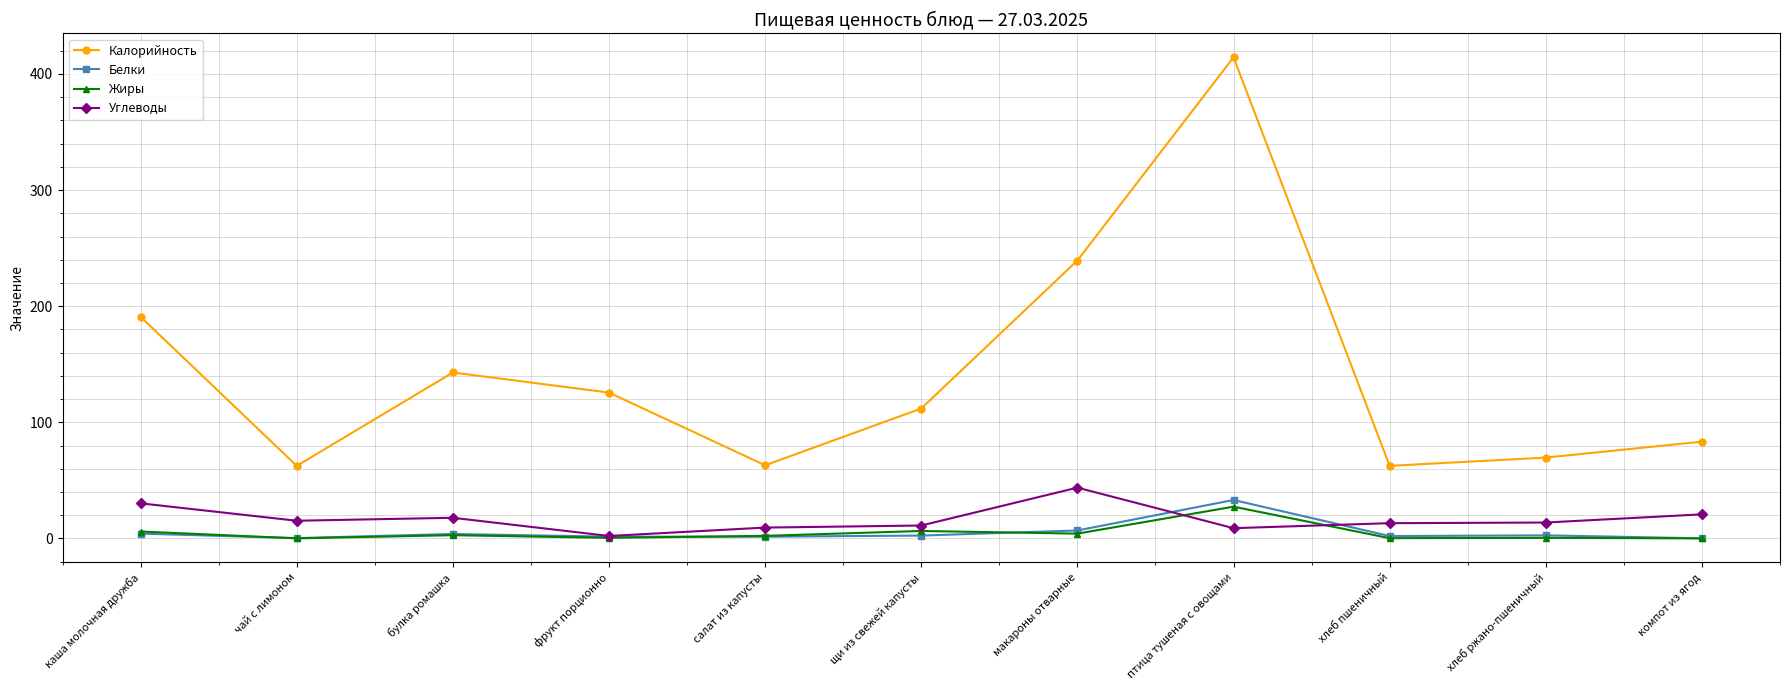

At which label is Калорийность closest to 238?

макароны отварные